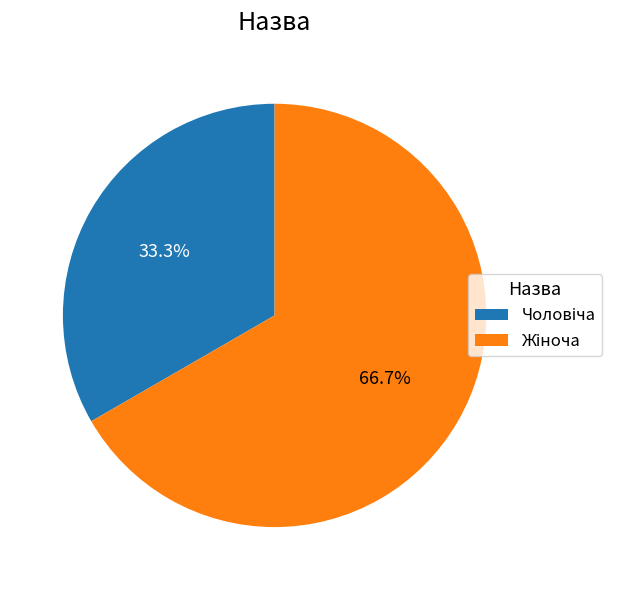

Does any single category account for the majority?

Yes